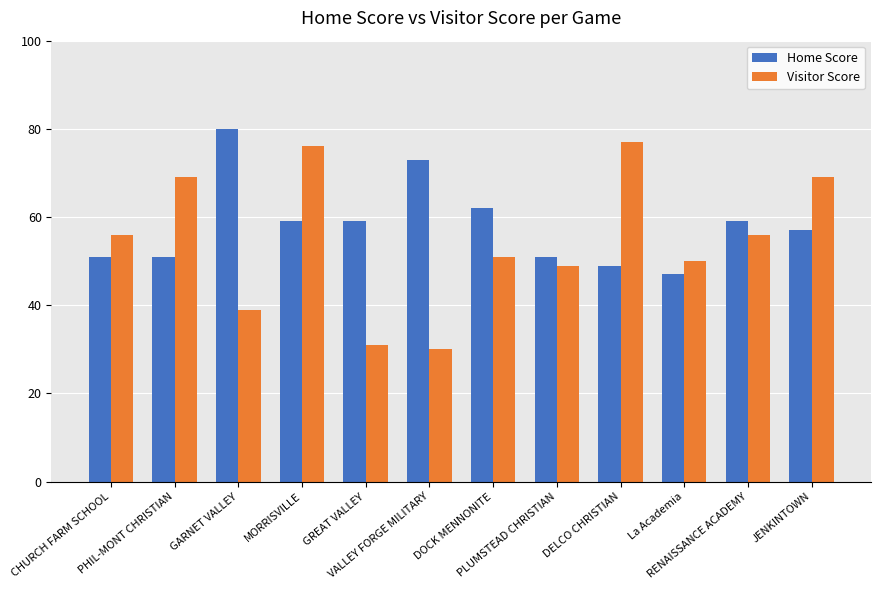

Rank the series by their maximum value, from highest to lowest.

Home Score, Visitor Score